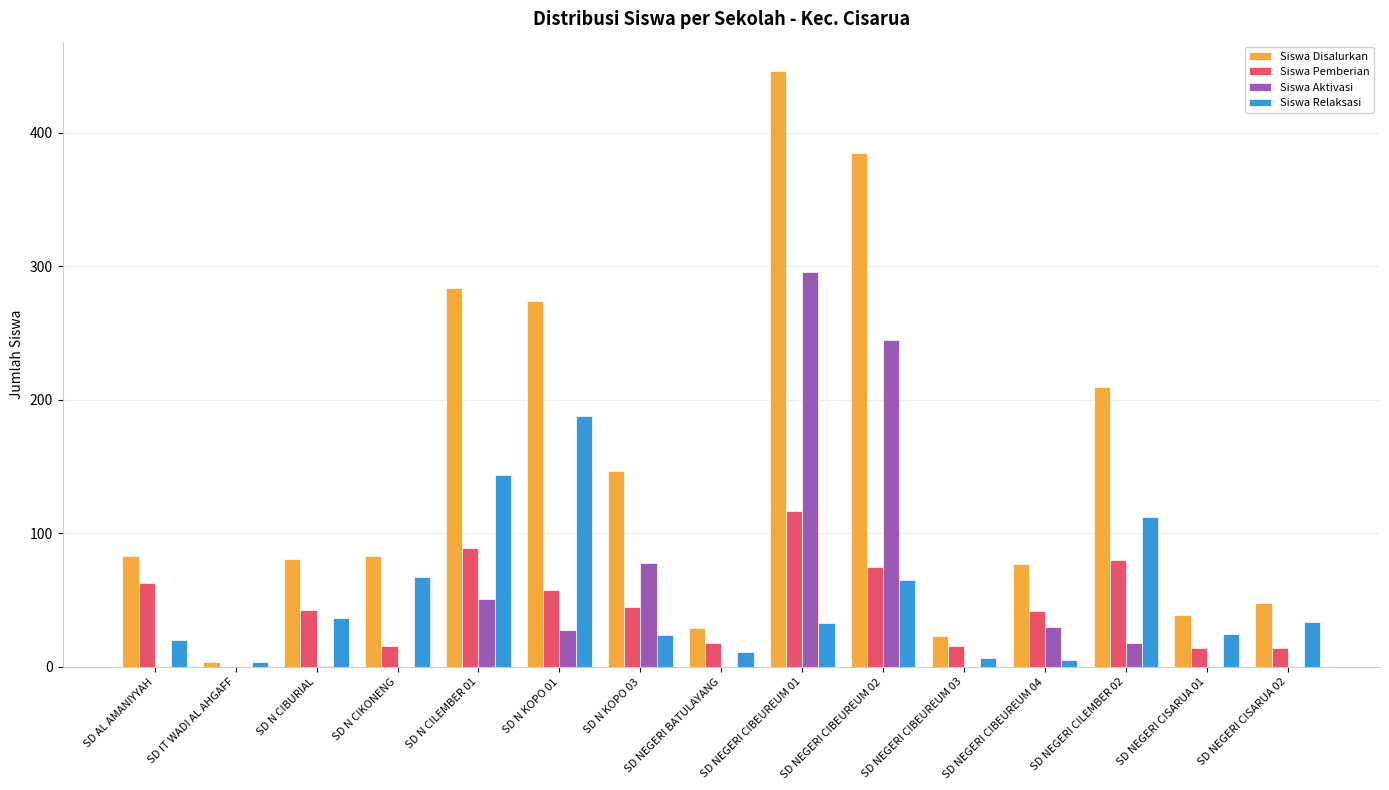

Which series has the widest spread of values?

Siswa Disalurkan